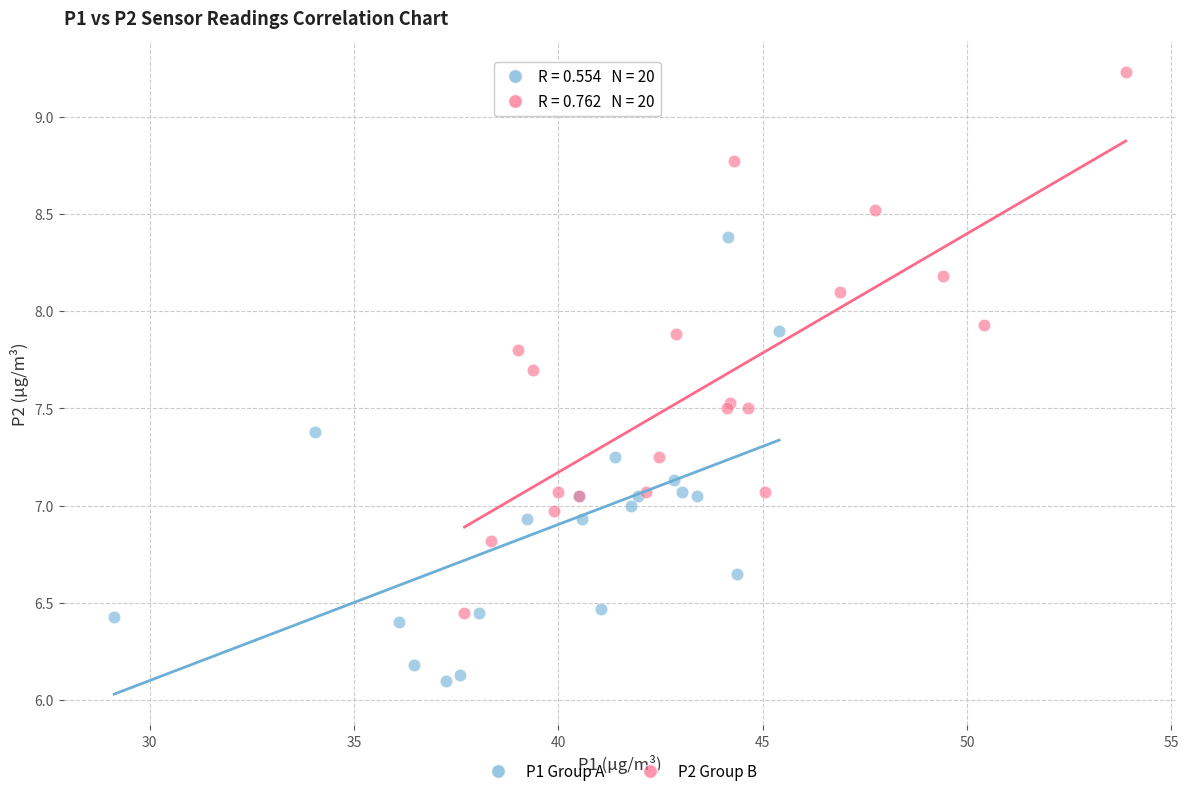

Which series contains the lowest Y value?

P1 Group A